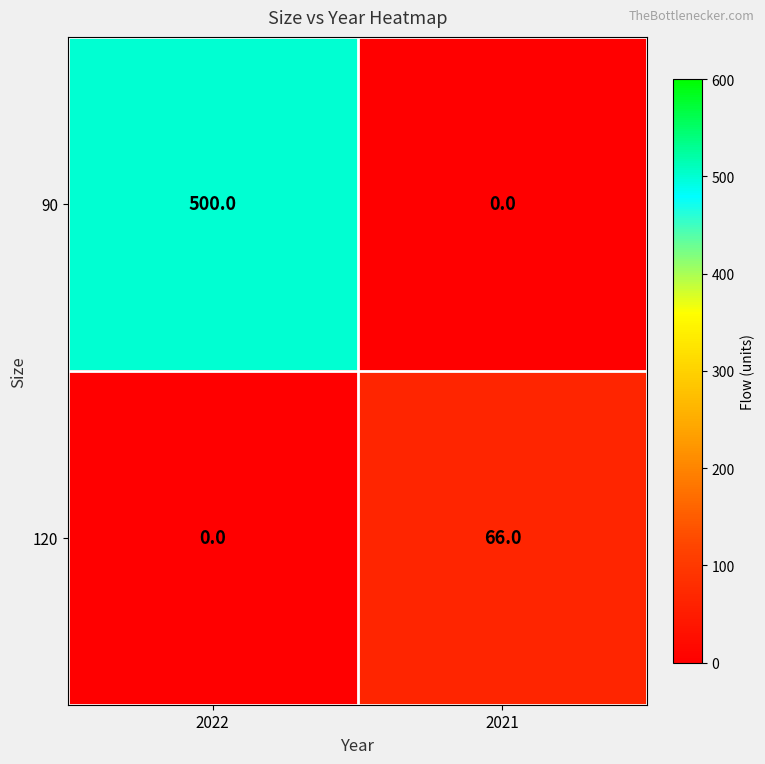

What is the total value across all series at 2021?

66